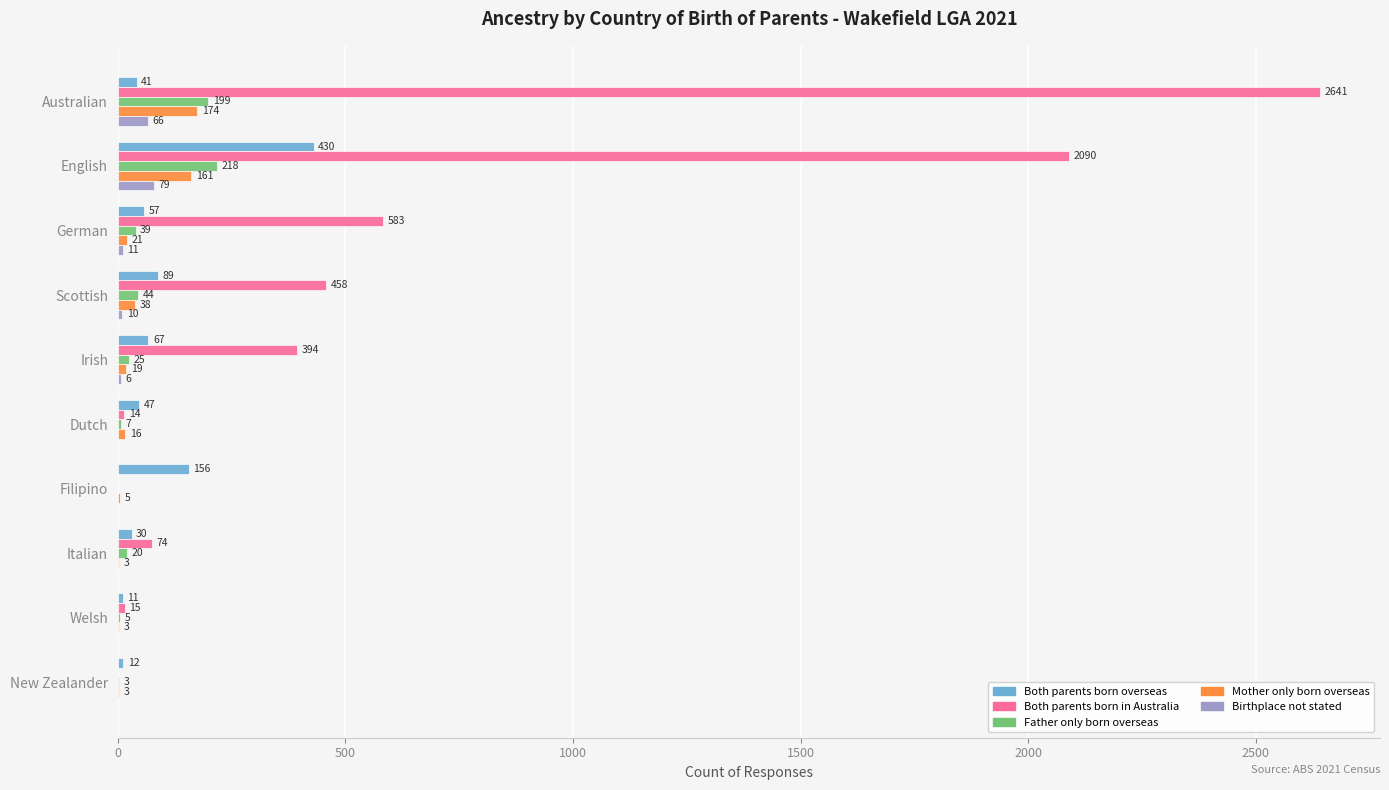

Read the Both parents born in Australia value at German, to the nearest 10.

580